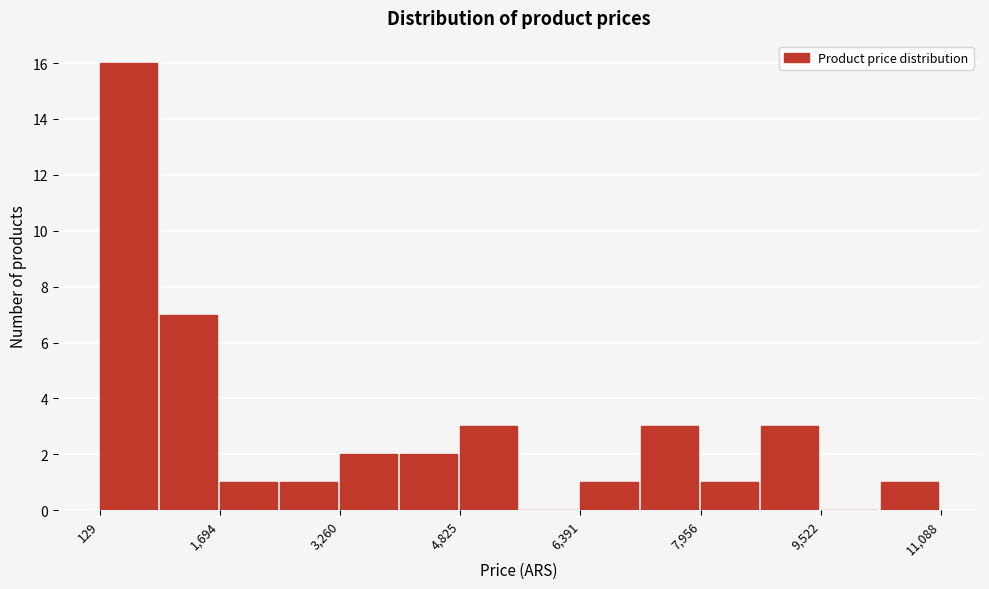

Around what value on the x-axis is the tallest bar? Give the approximate position of its centre, as read against the axis.

600